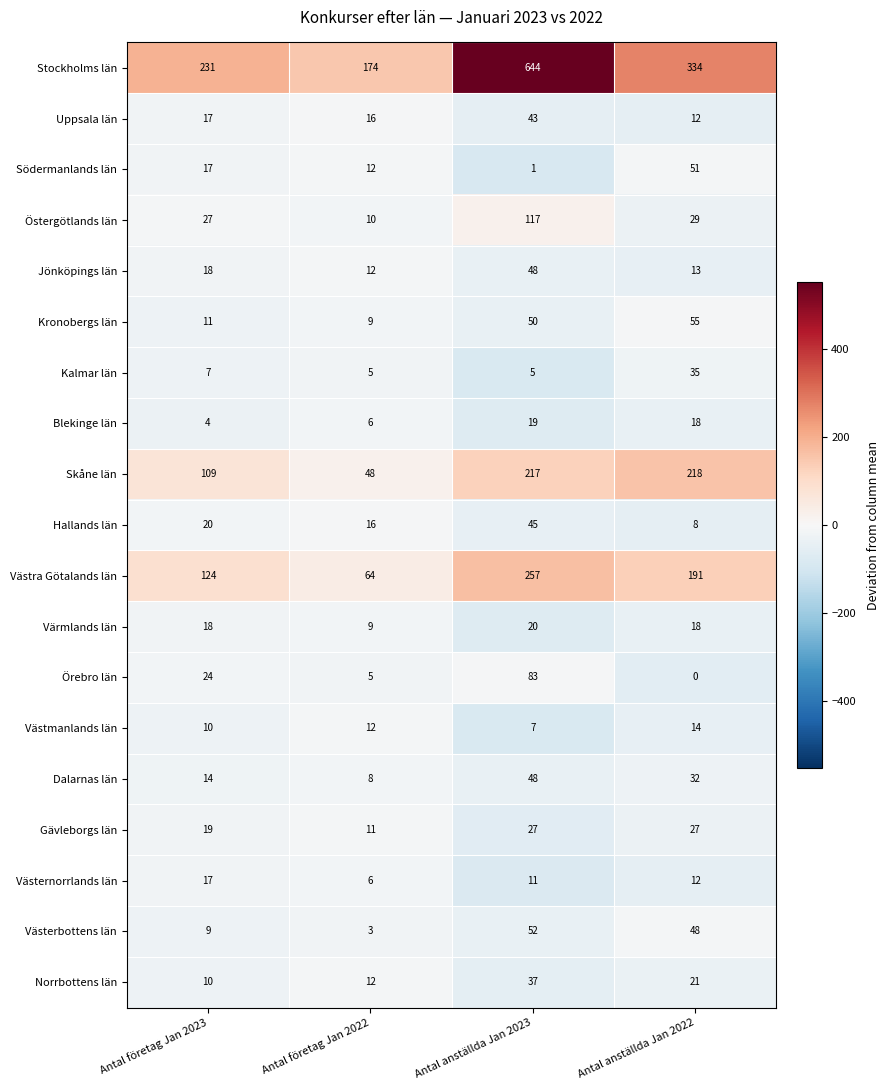

What is the average value of the Kronobergs län series?

31